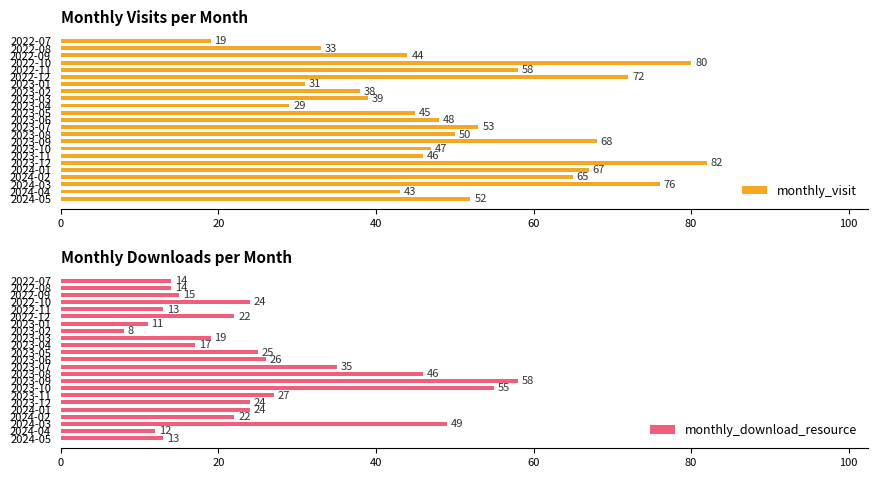

What are all the series names shown in the legend?

monthly_visit, monthly_download_resource